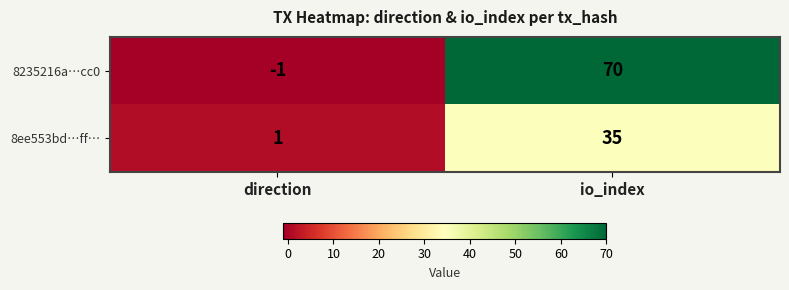

What is the total value across all series at io_index?

105